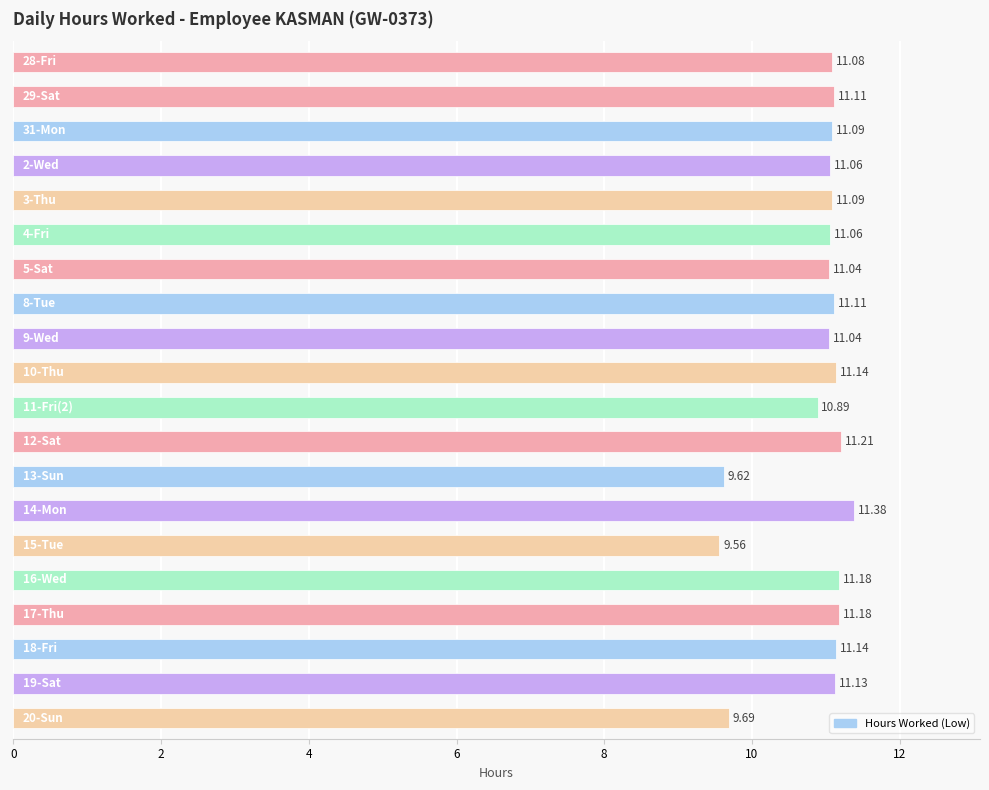

What is the greatest value displayed?

11.4